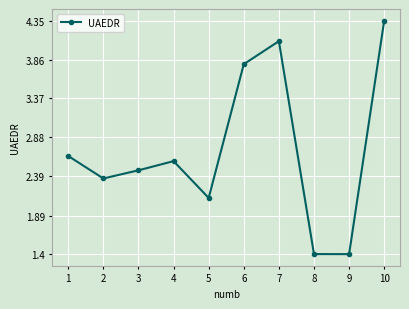

Is this an area chart (filled region under the line)?

No